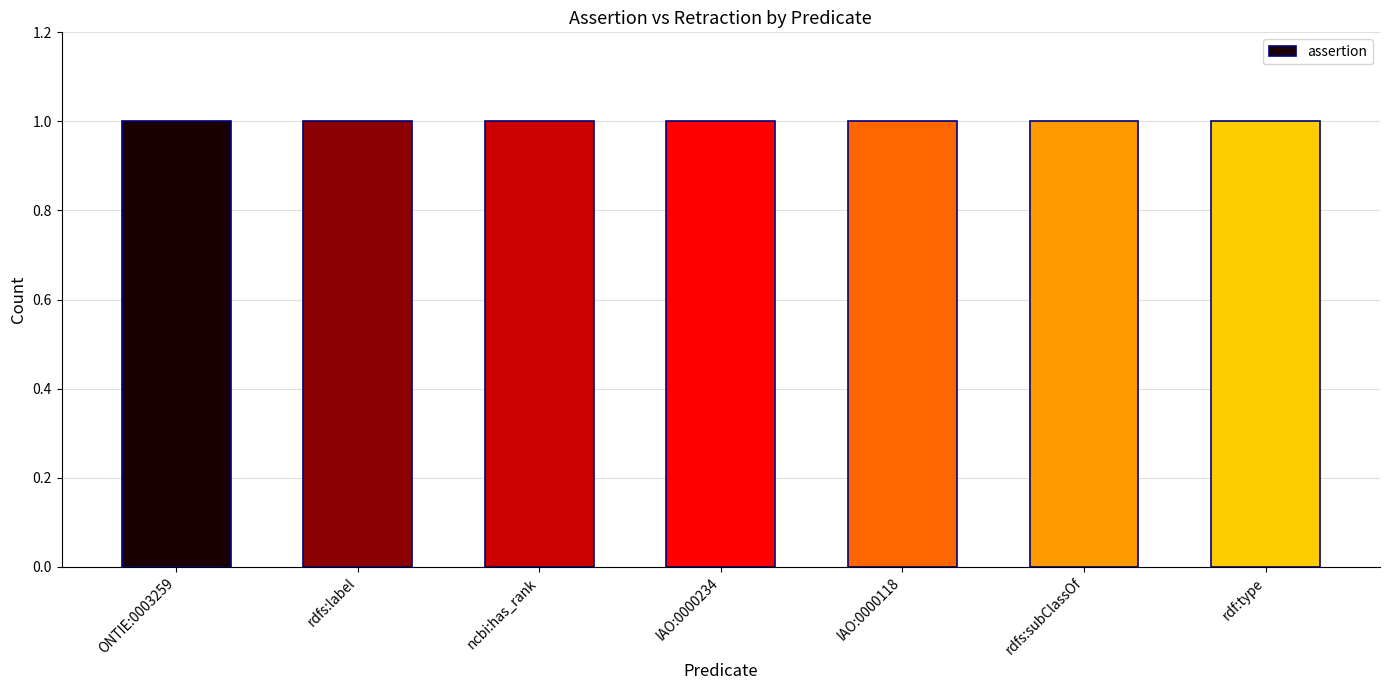

What is the total value across all series at rdf:type?

1